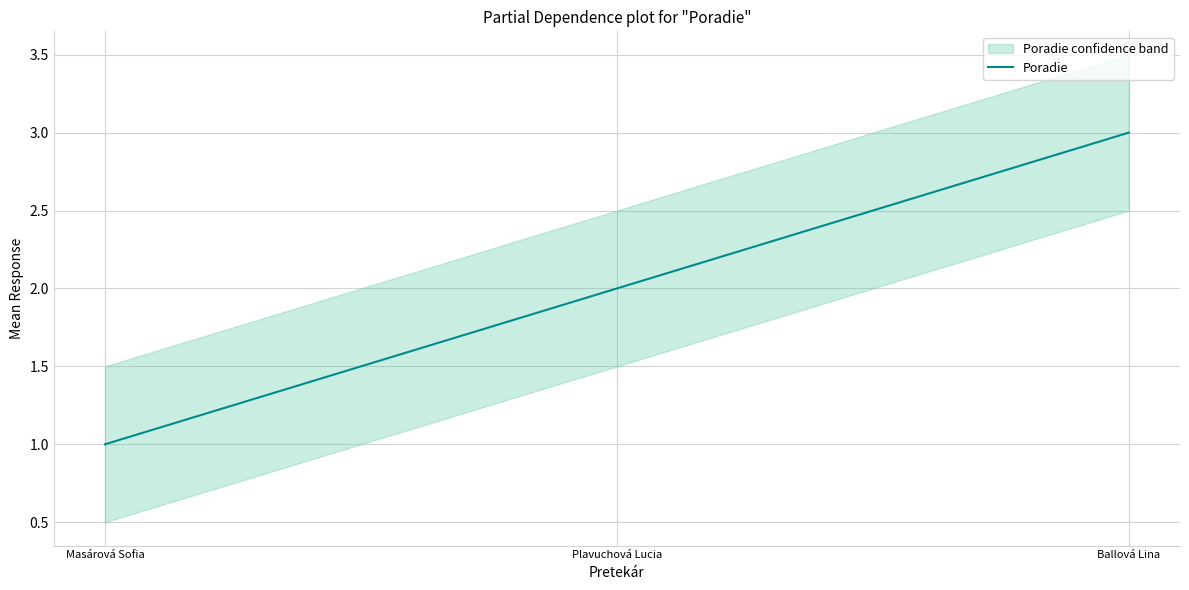

How many values exceed 2?

1